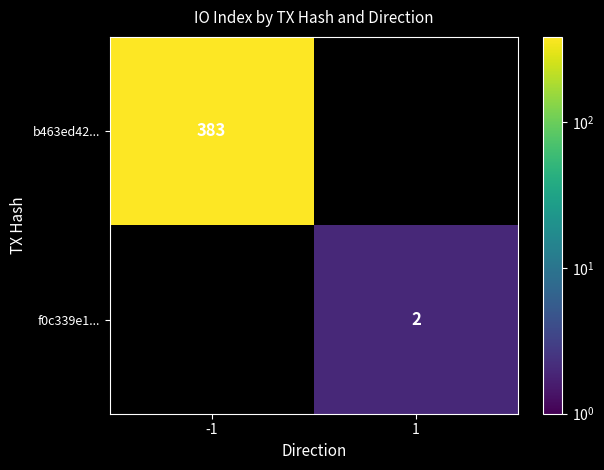

Is it true that f0c339e1... equals 2 at 1?

True